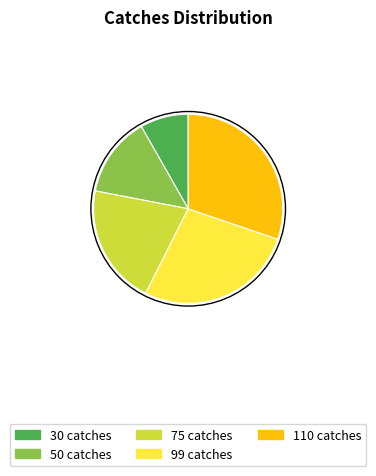

What is the ratio of the value at 110 catches to the value at 75 catches?

1.5